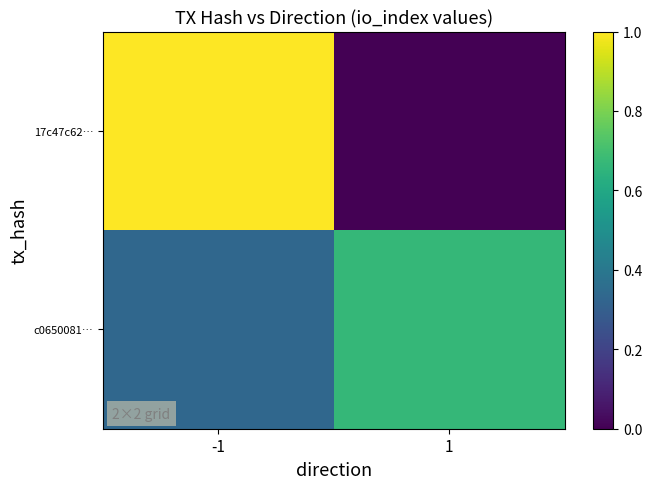

What is the total value across all series at 1?

0.7